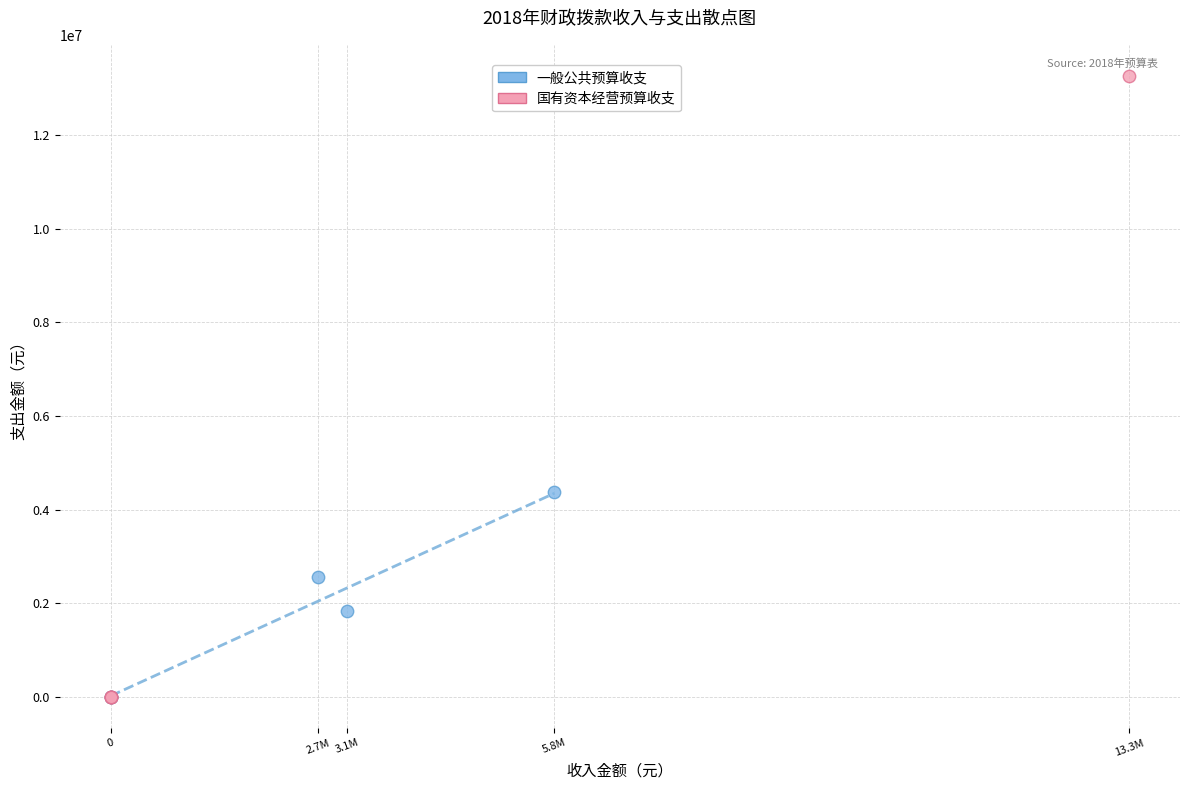

Which series contains the highest Y value?

国有资本经营预算收支